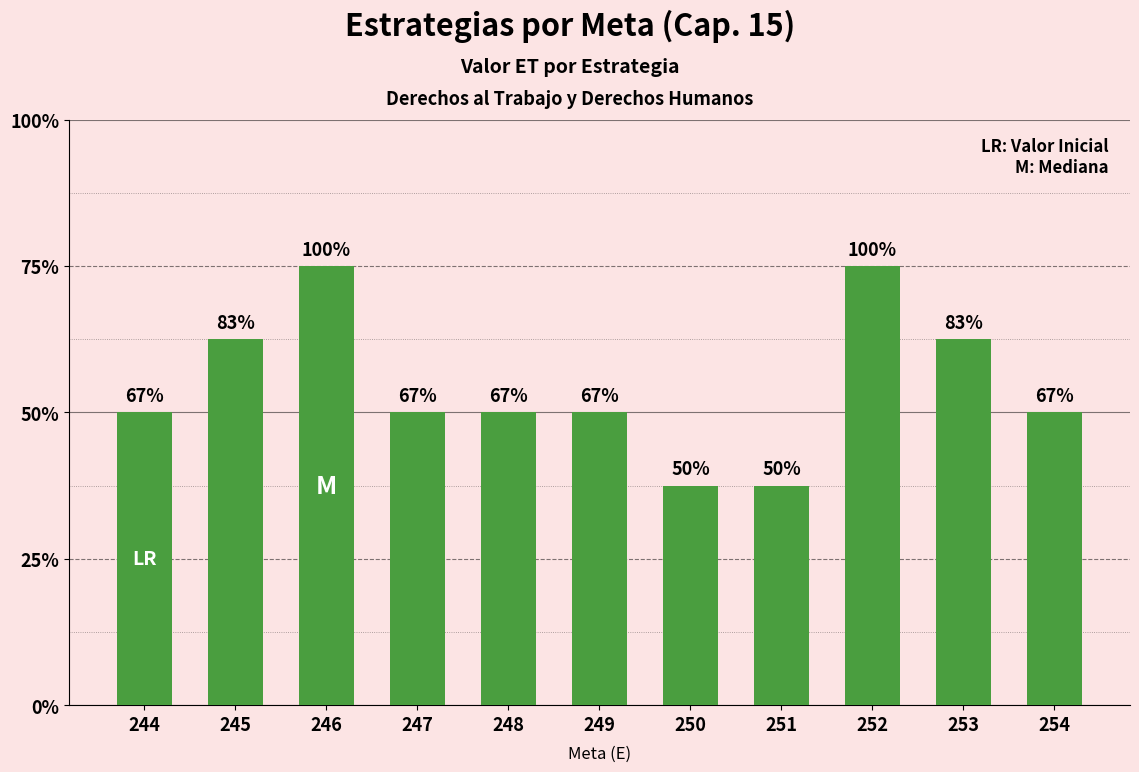

The chart shows a value of 1 at 249. True or false?

False